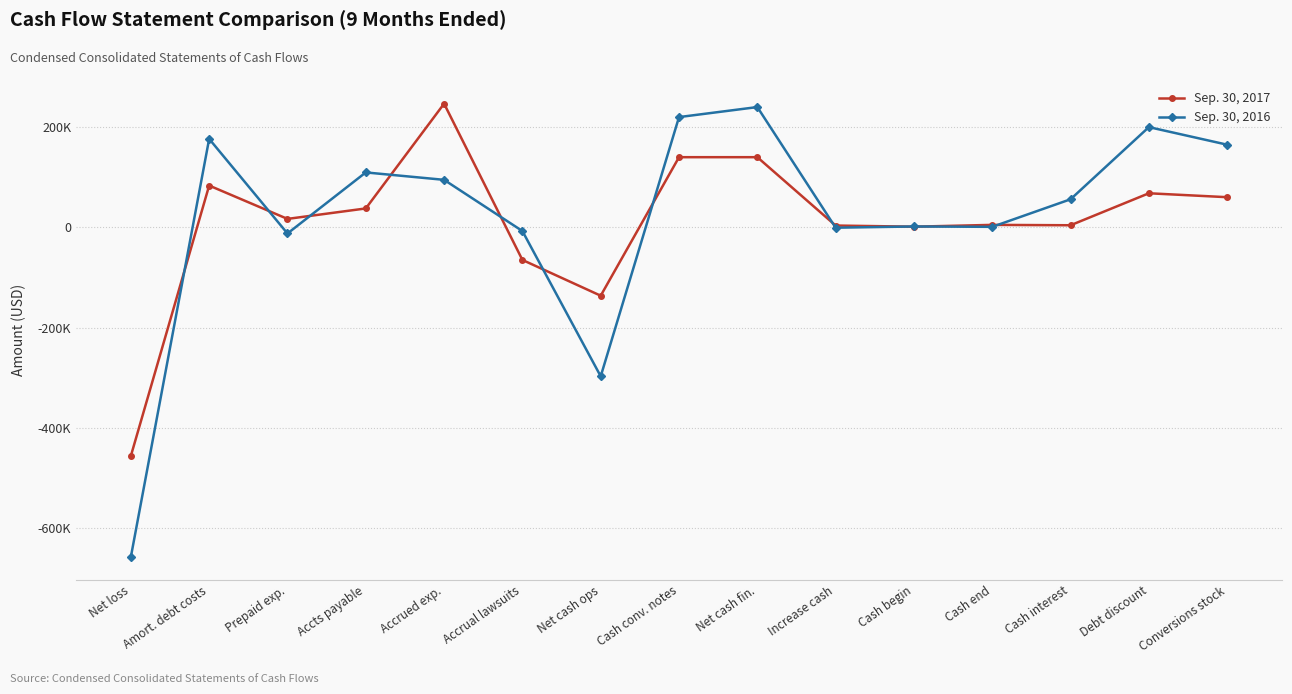

Where is Sep. 30, 2017 nearest to the value -104683?

Net cash ops